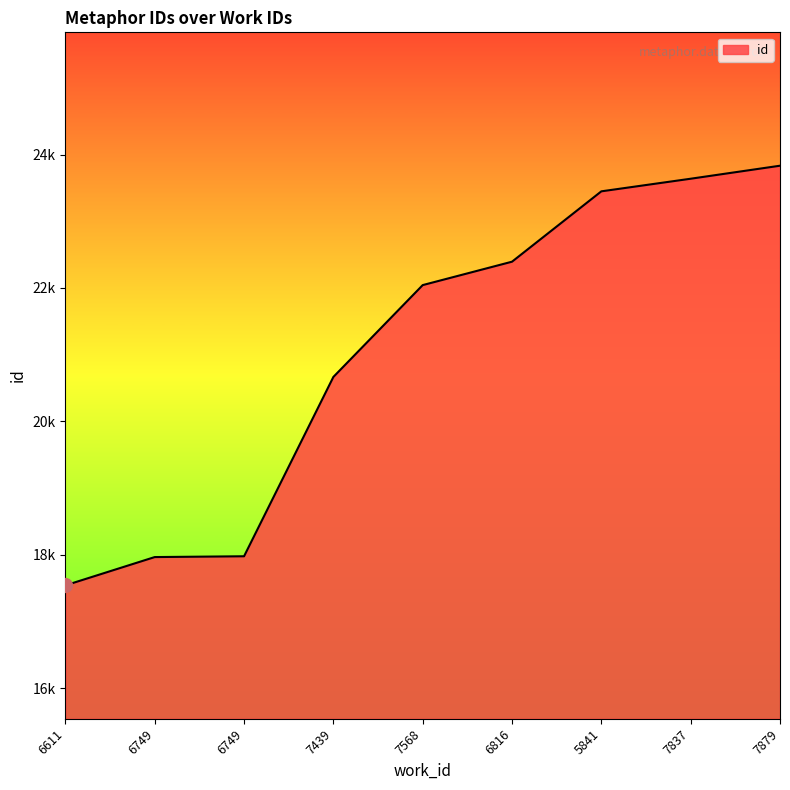

Does the chart have visible grid lines?

No